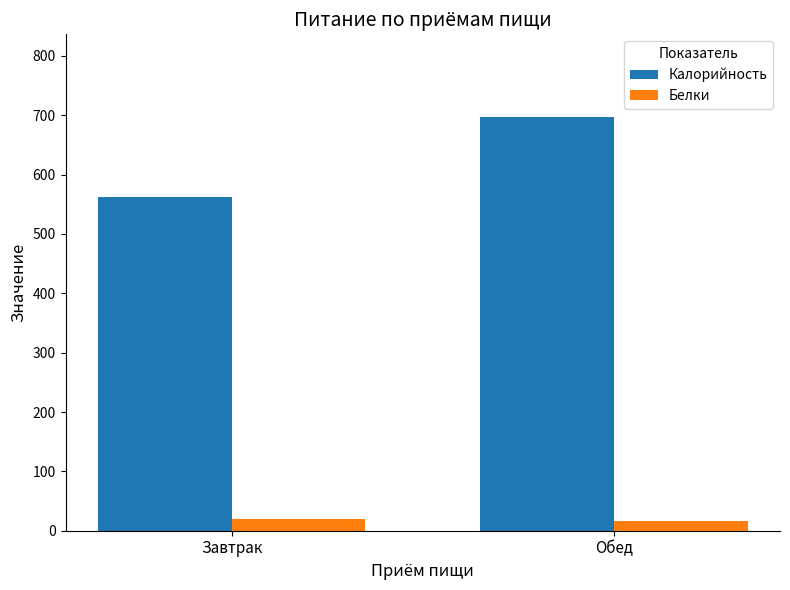

At which category is the sum across all series the highest?

Обед